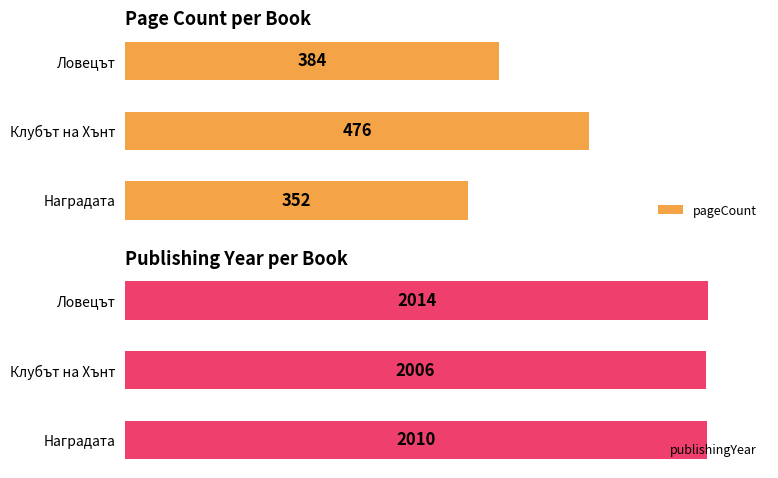

What are all the series names shown in the legend?

pageCount, publishingYear